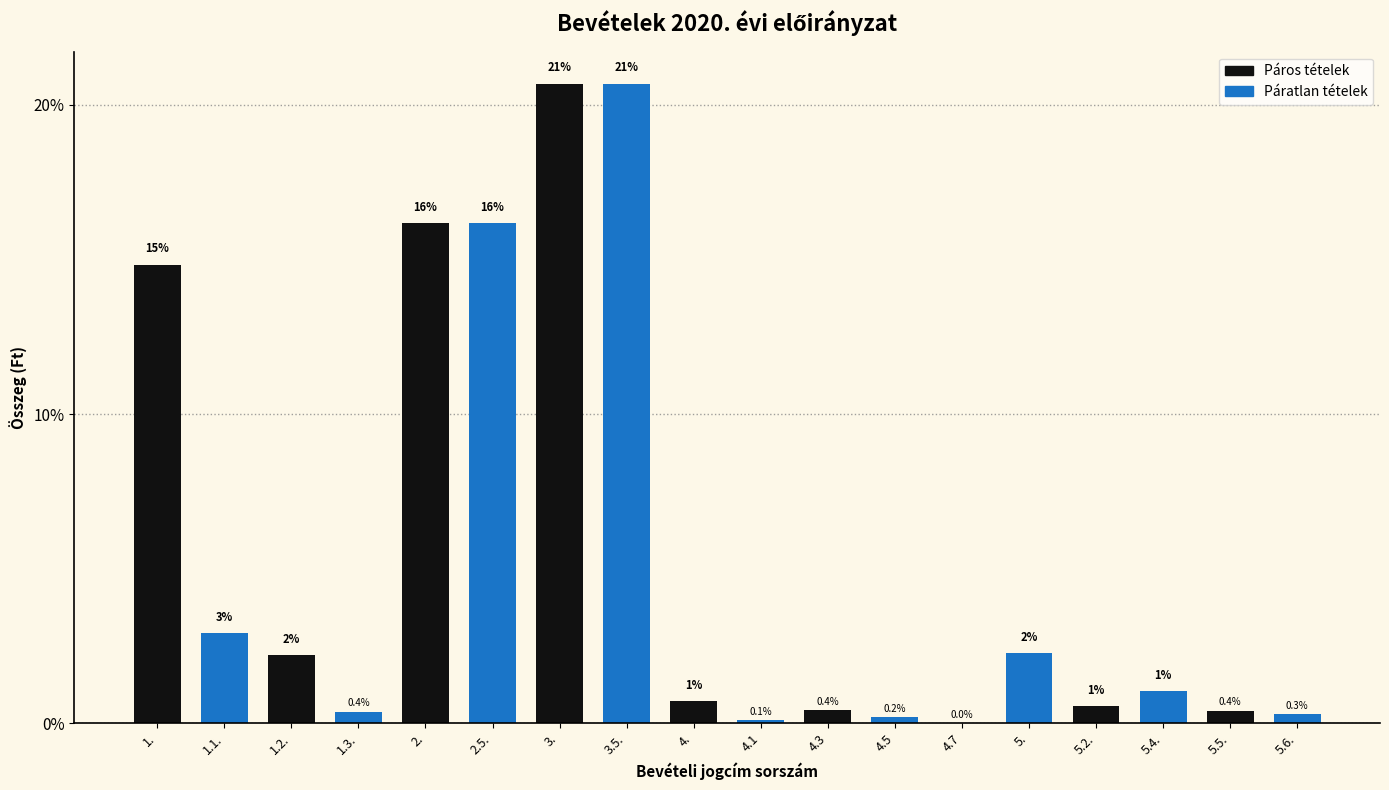

Where is the data nearest to the value 10?

1.